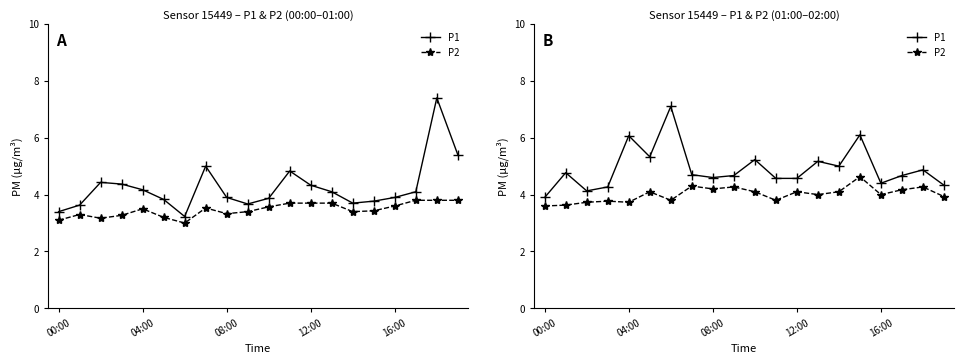

True or false: P2 and P1 cross at least once.

False